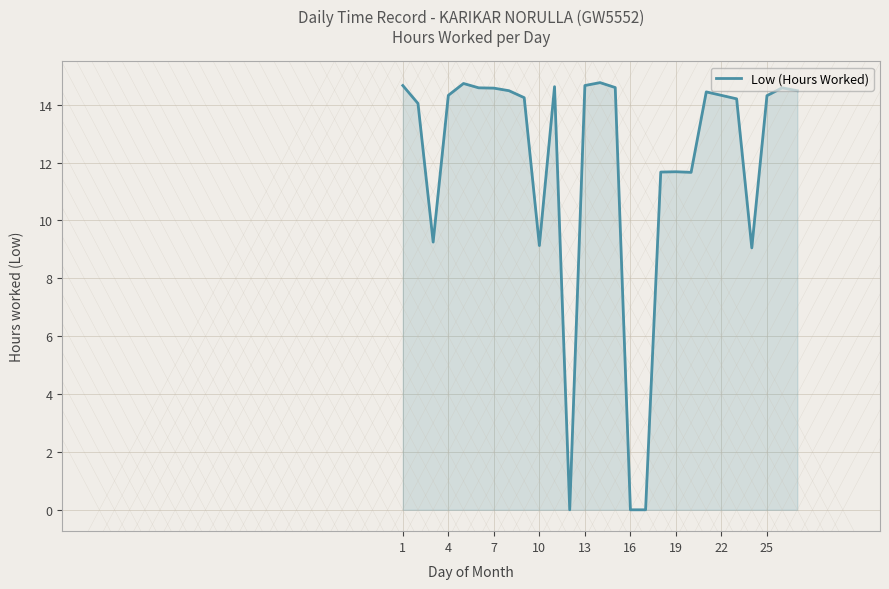

What is the difference between the maximum and minimum values?

14.8